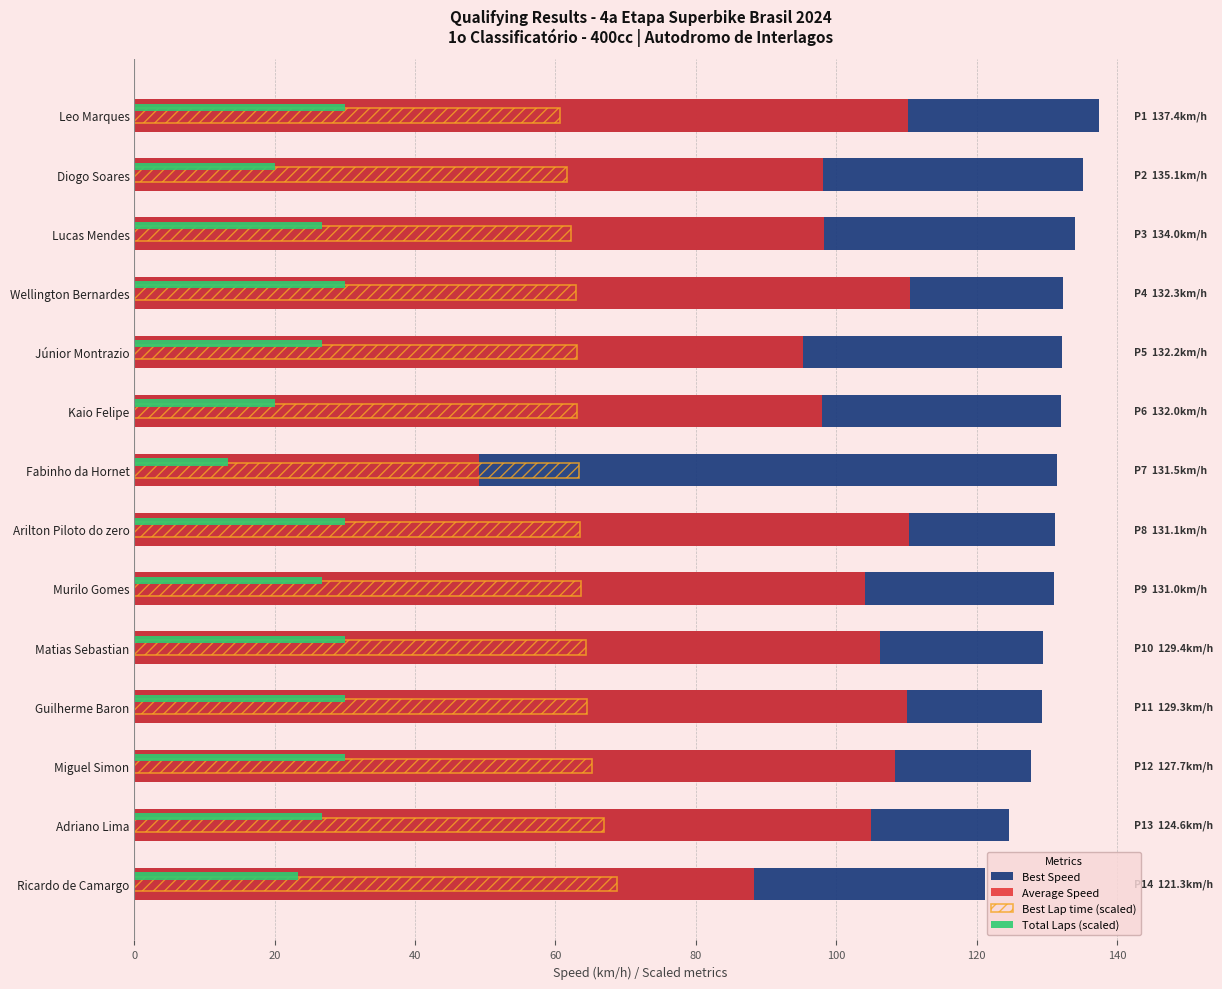

Is it true that Total Laps (scaled) equals 15.0 at Matias Sebastian?

False